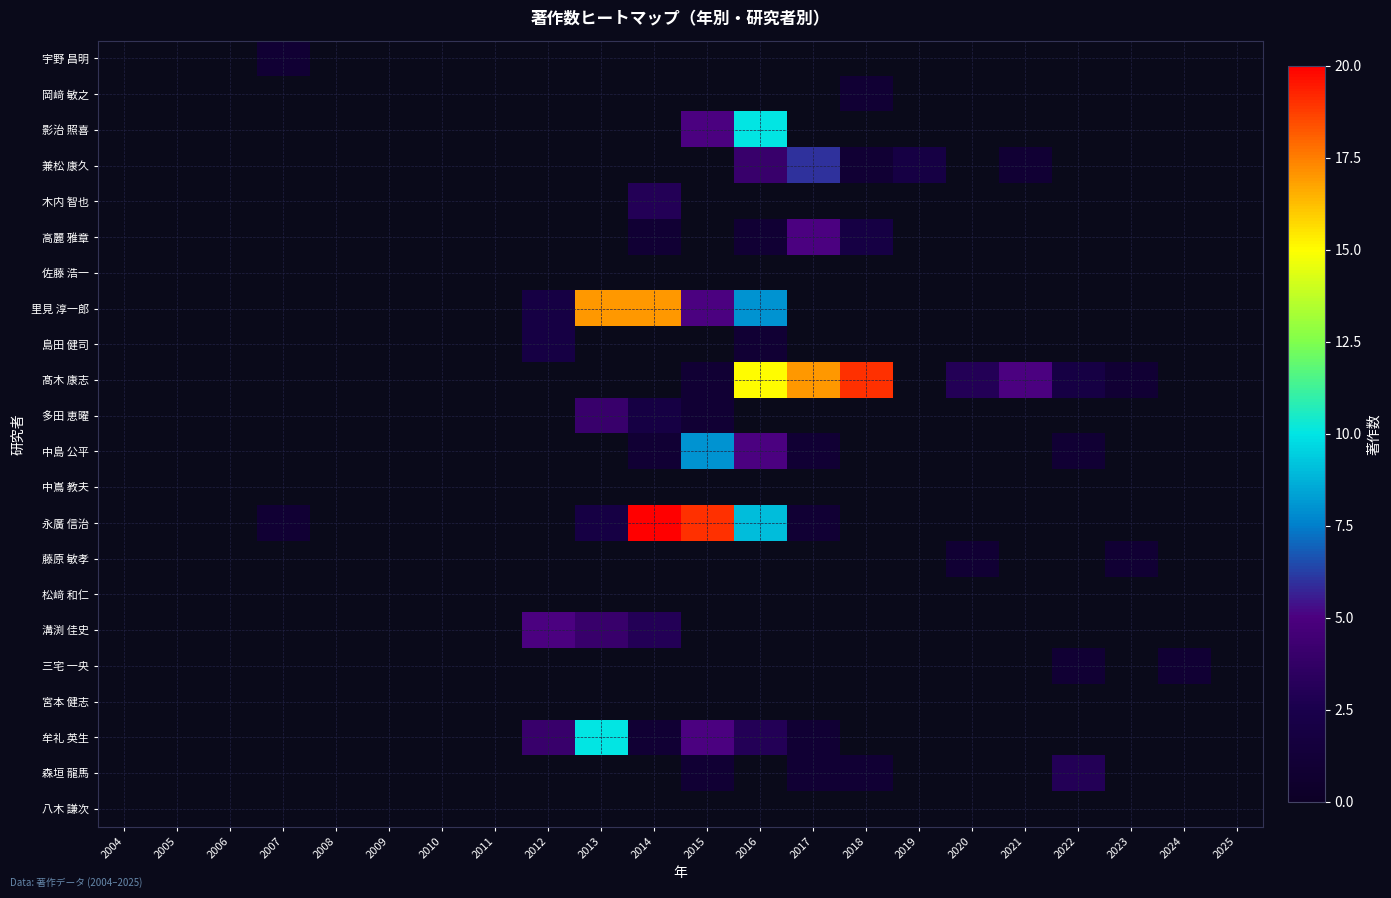

List the labels in order of 藤原 敏孝 value, largest first.

2004, 2005, 2006, 2007, 2008, 2009, 2010, 2011, 2012, 2013, 2014, 2015, 2016, 2017, 2018, 2019, 2020, 2021, 2022, 2023, 2024, 2025